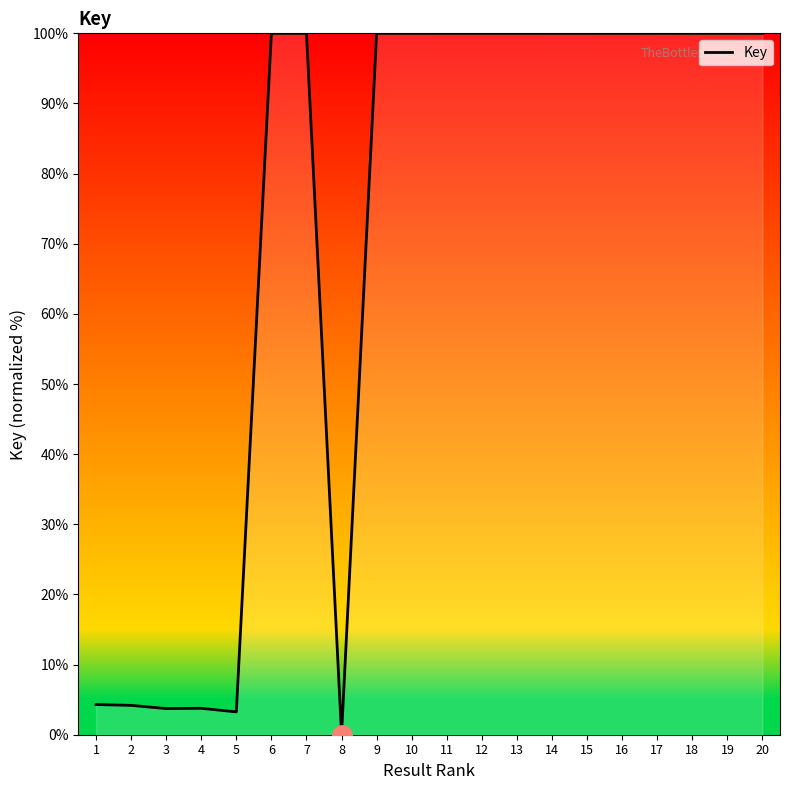

Approximately how many times larger is the value at 11 compared to 13?

1.0